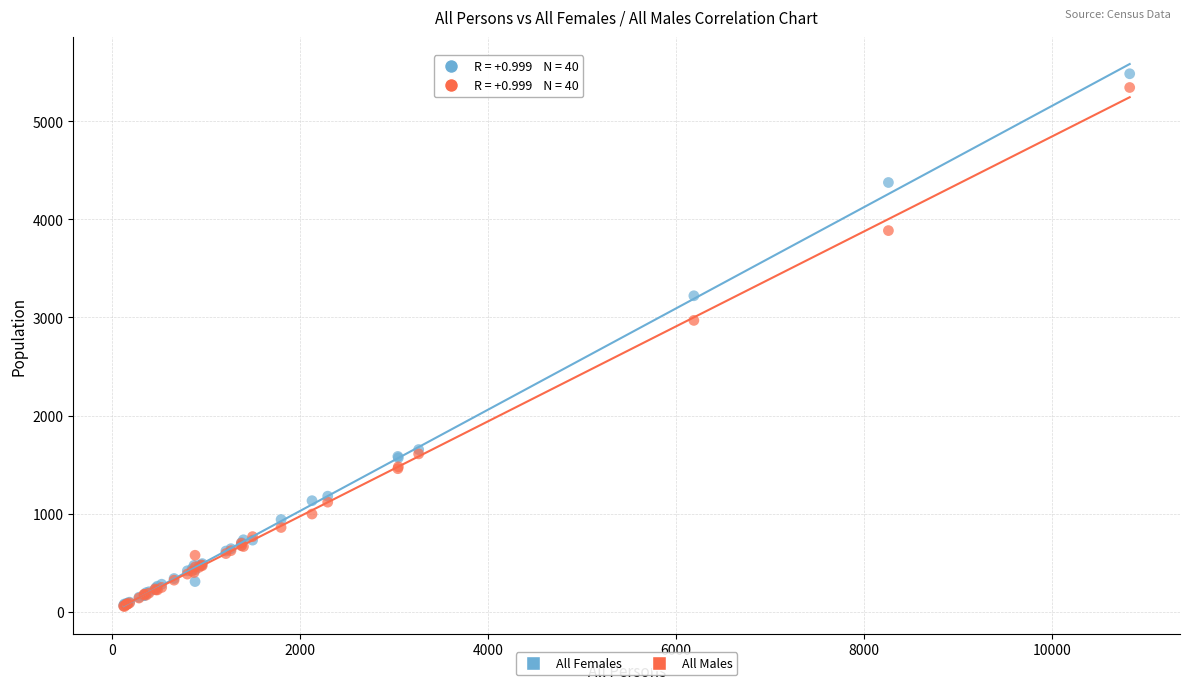

Which series reaches the maximum Y coordinate?

All Females